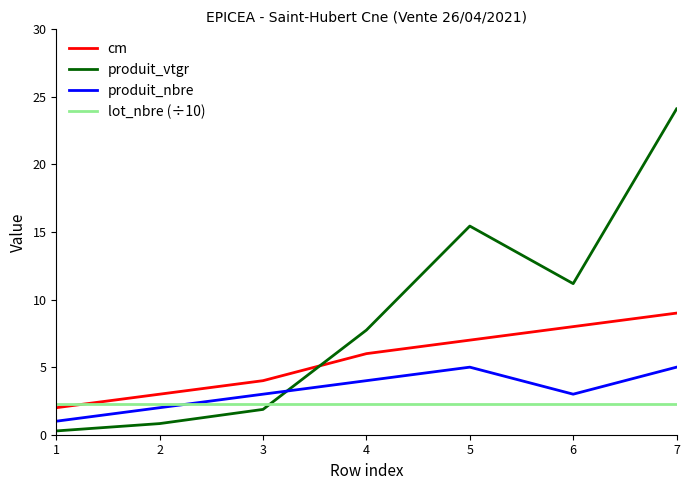

How many lines are shown in the chart?

4